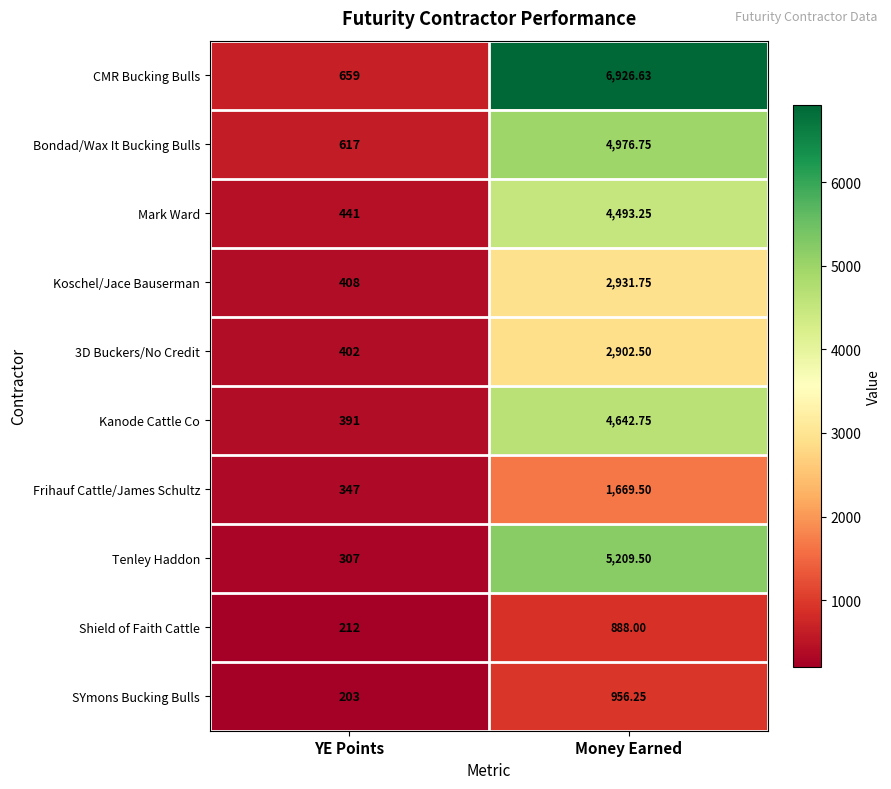

Which series has the widest spread of values?

CMR Bucking Bulls